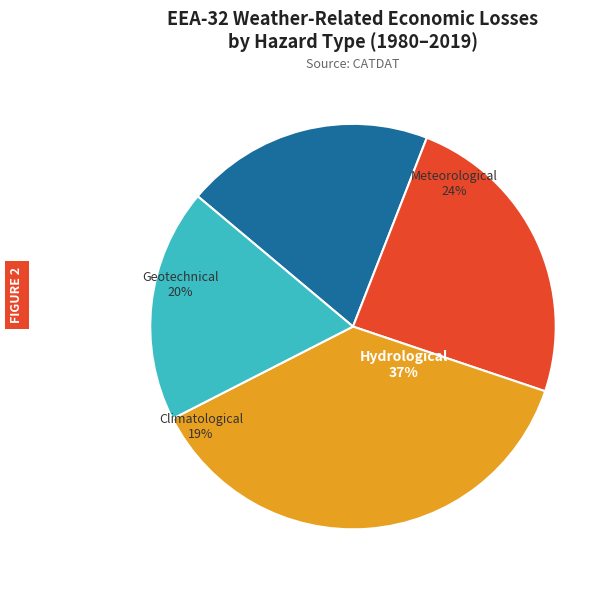

Does 4 represent more than half of the total?

No